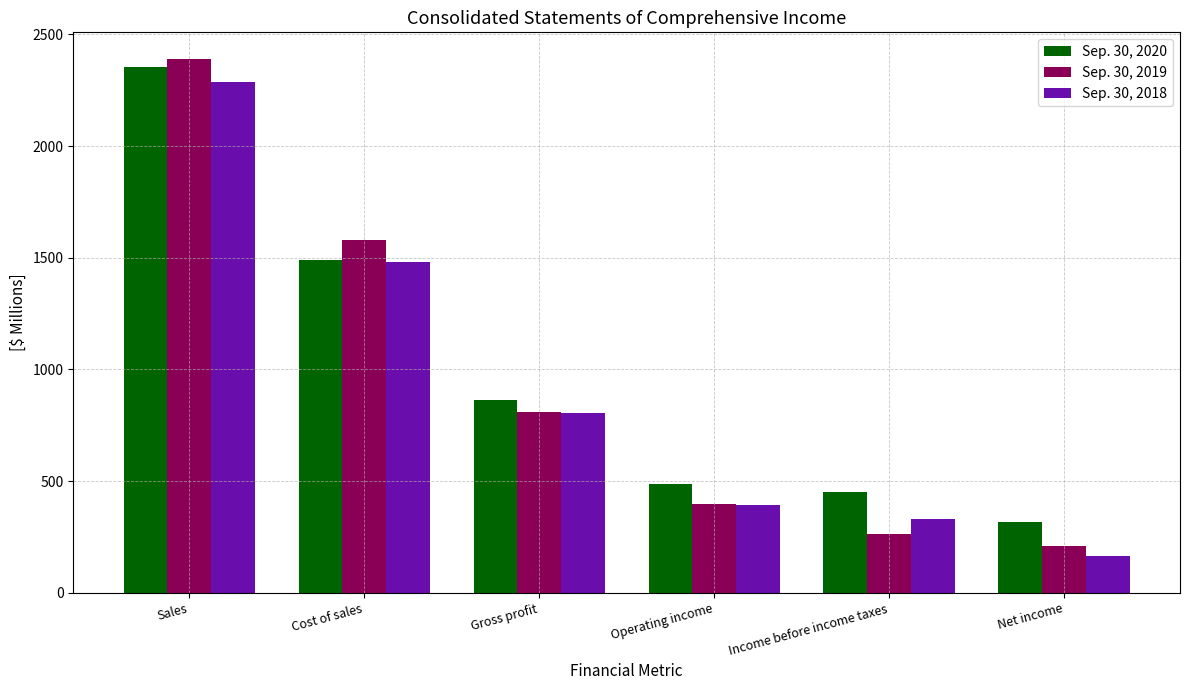

How many bars are there in total?

18